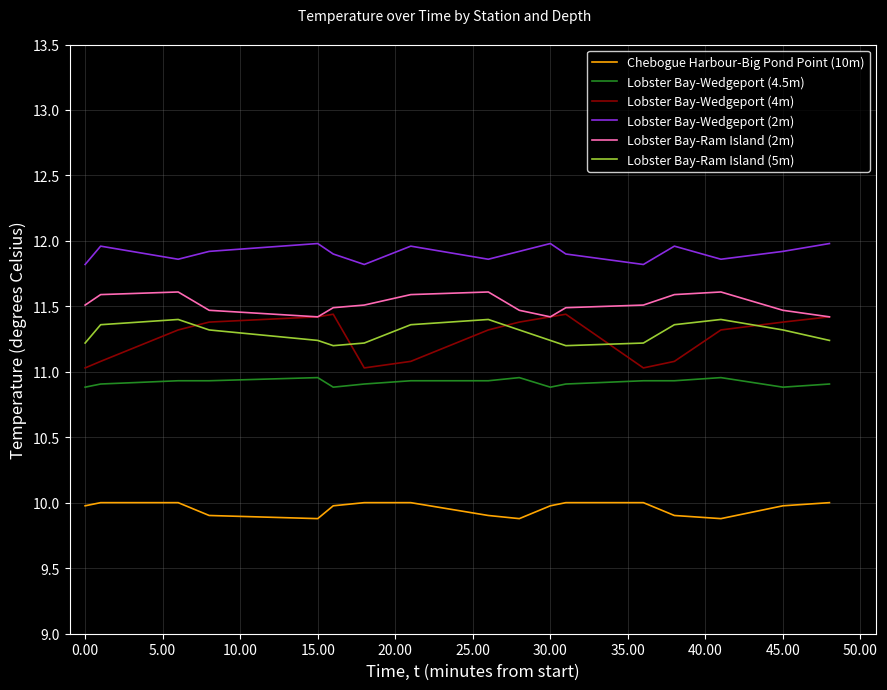

Which series has the widest spread of values?

Lobster Bay-Wedgeport (4m)